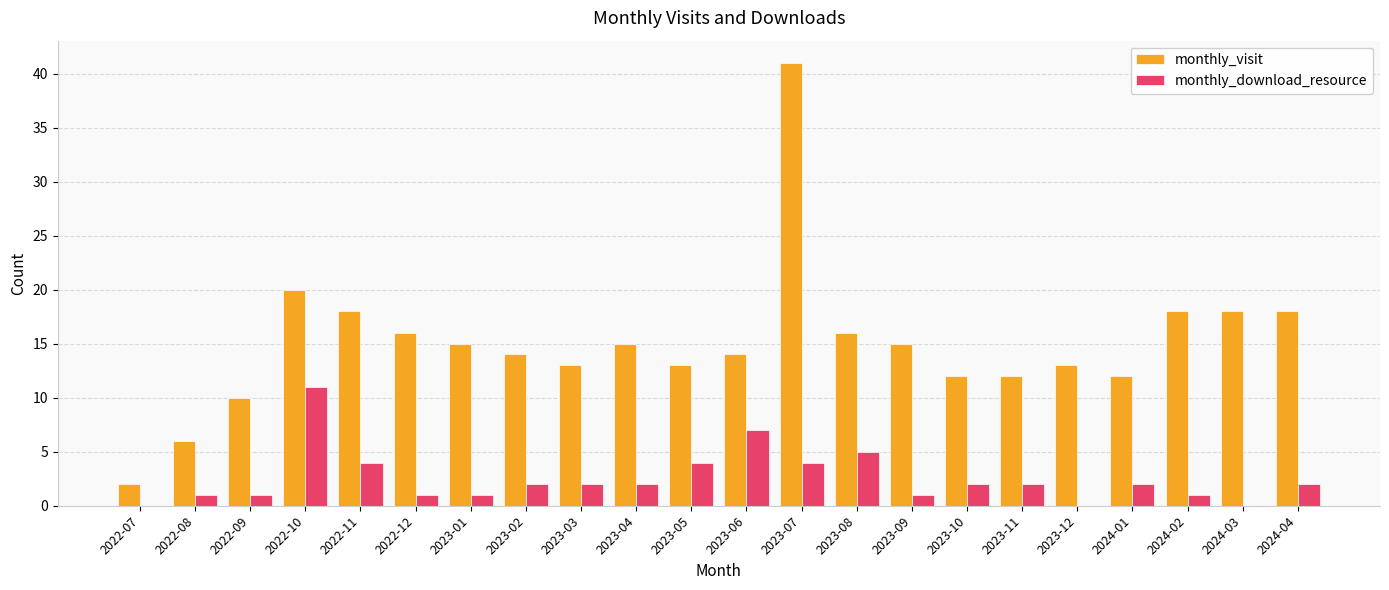

The monthly_download_resource series shows 6 at 2023-07. True or false?

False